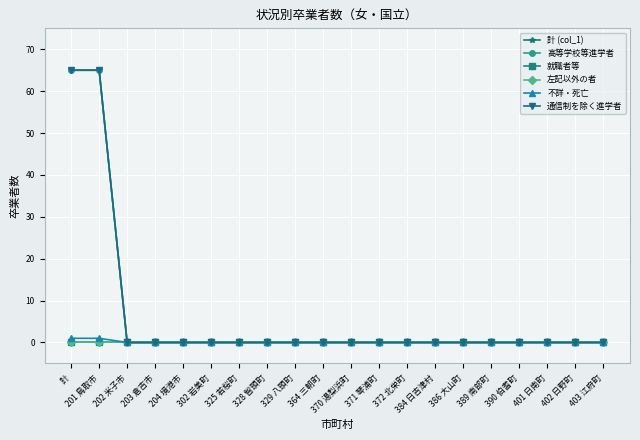

Which series has the largest range (max minus min)?

計 (col_1)